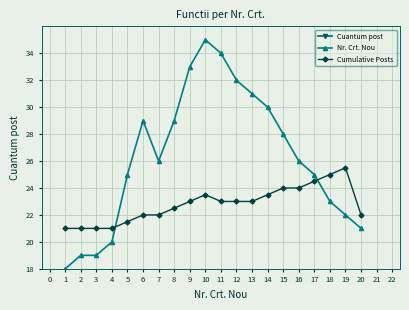

Is this an area chart (filled region under the line)?

No